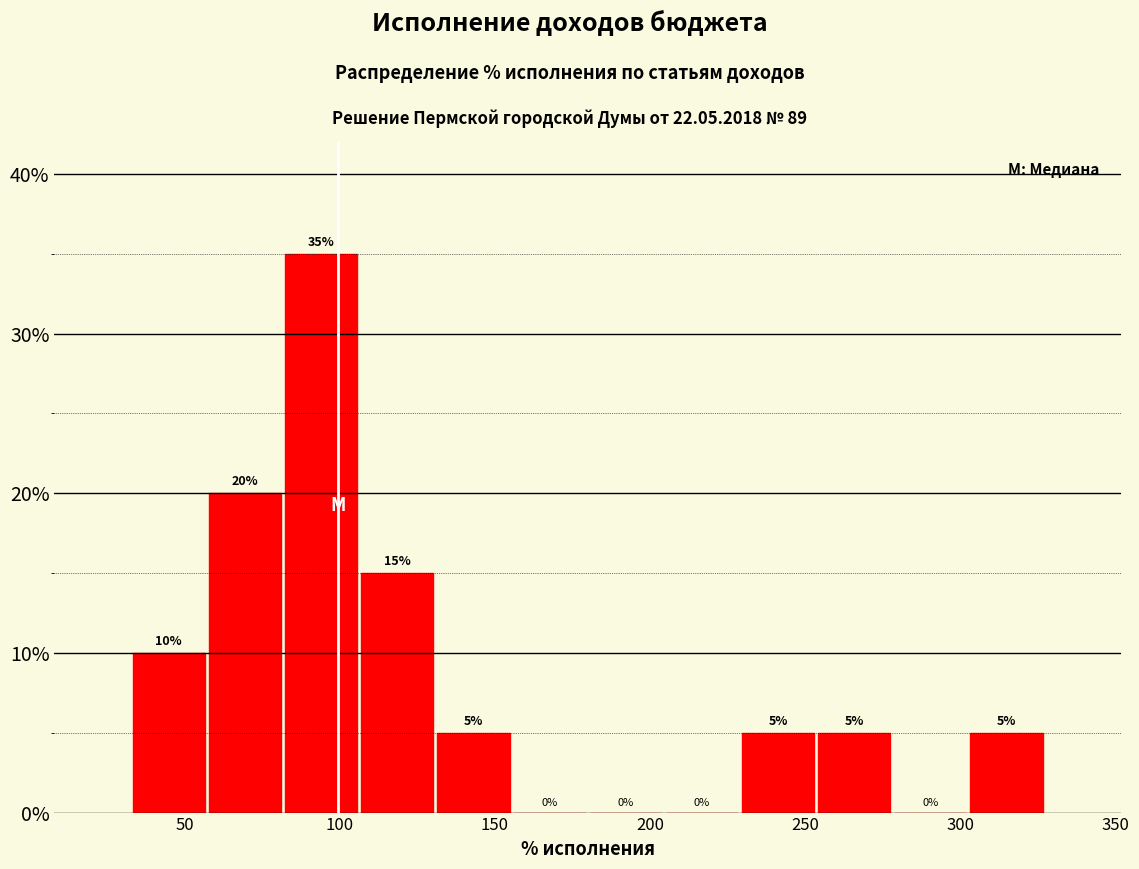

Over which range of the x-axis is the bar tallest?

80 to 105